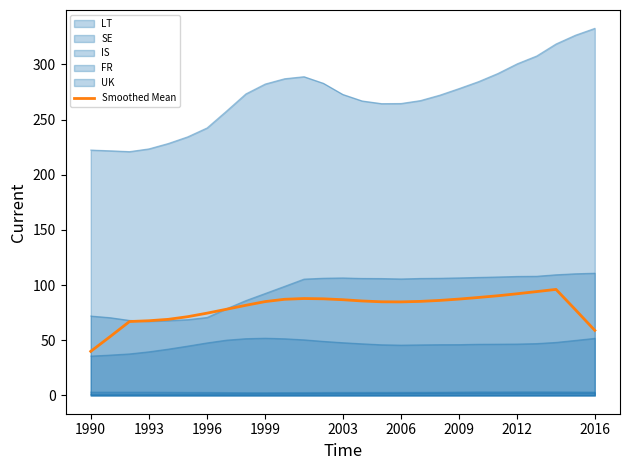

What is the average value?

79.5